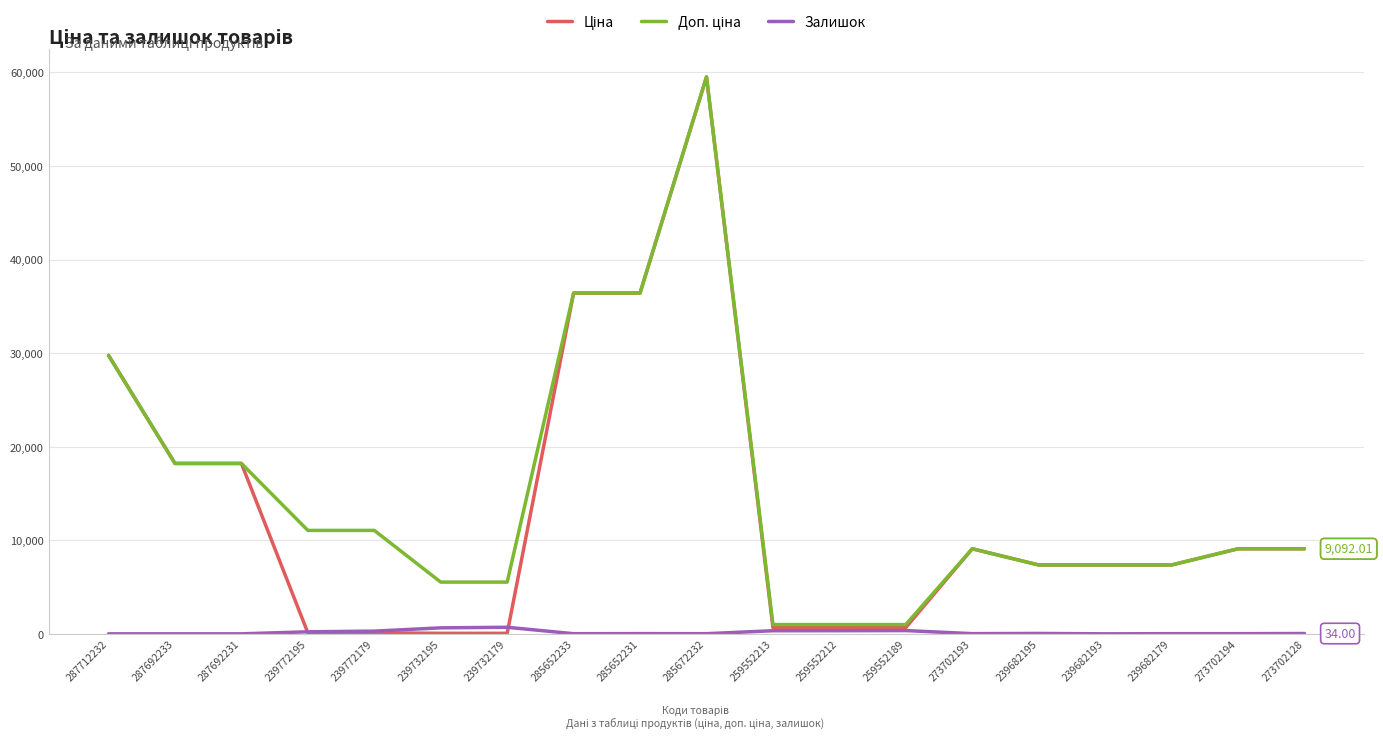

What is the spread (max minus min) of values at 239682193?

7360.2